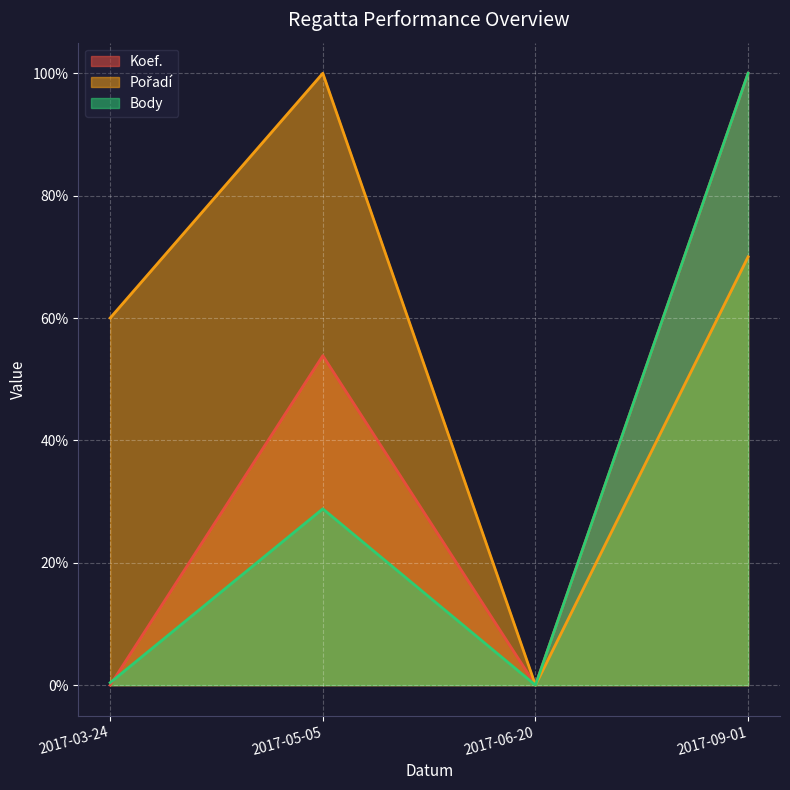

List the labels in order of Body value, largest first.

2017-09-01, 2017-05-05, 2017-03-24, 2017-06-20